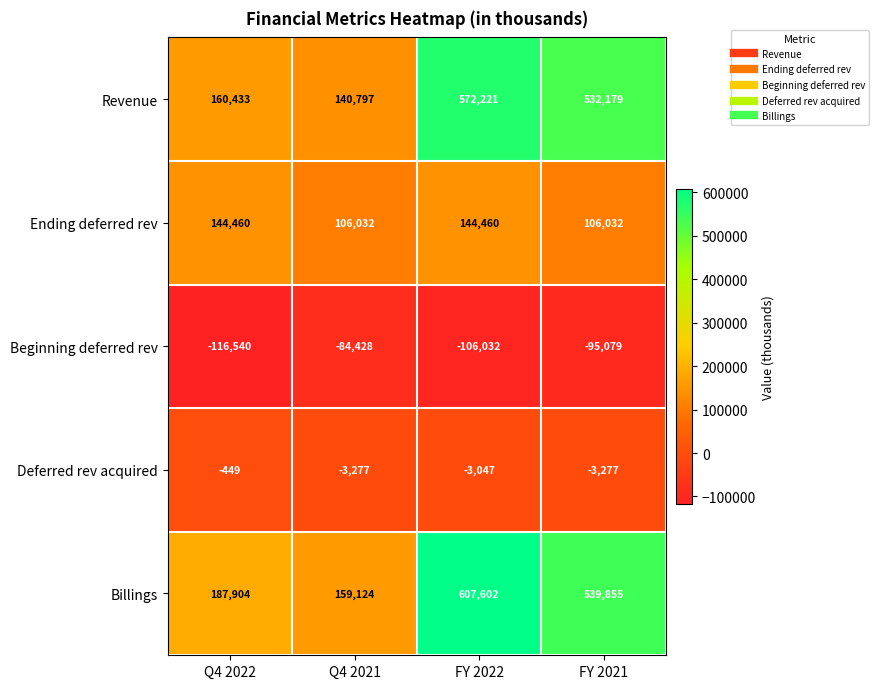

Is it true that Billings equals 187904 at Q4 2022?

True